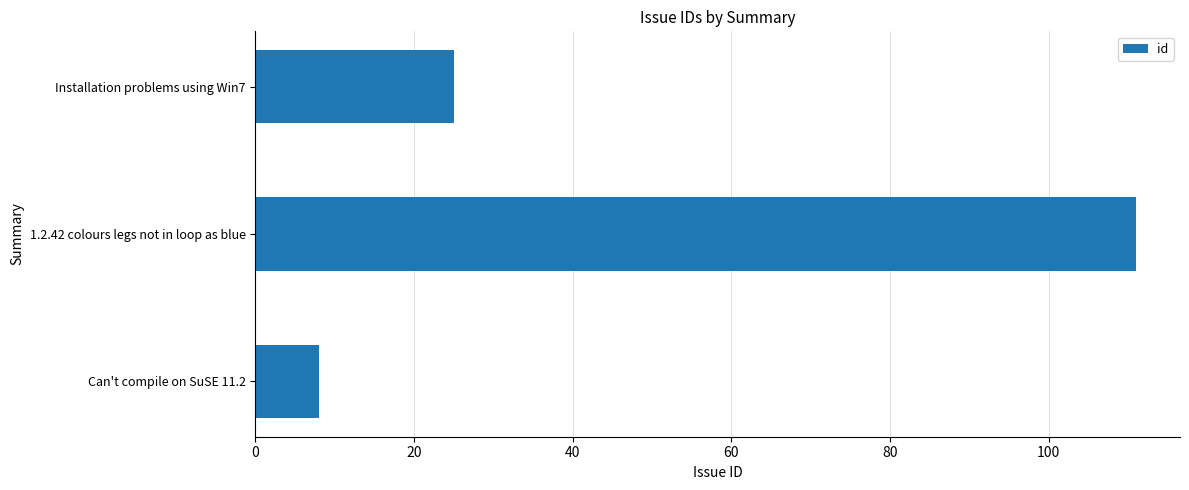

How many values are between 8 and 111?

3